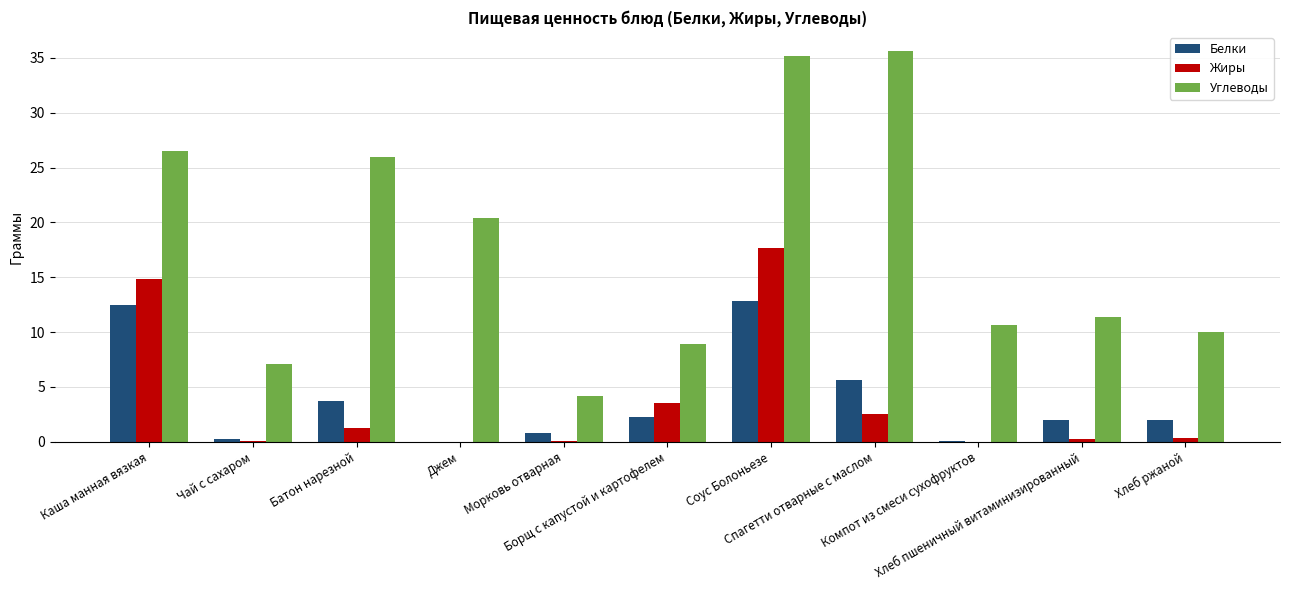

Which series has the largest total across all categories?

Углеводы